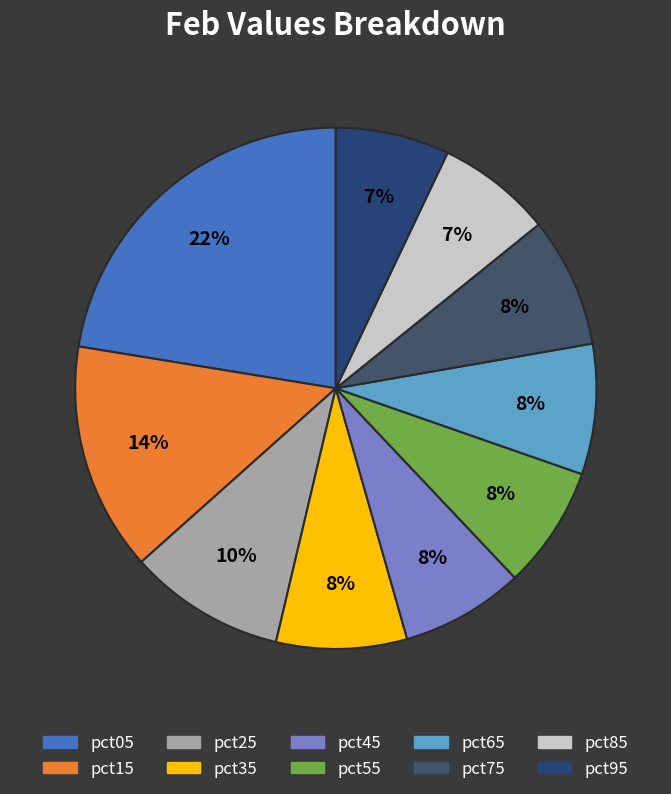

To the nearest percent, what percentage of the pie is pct05?

22%